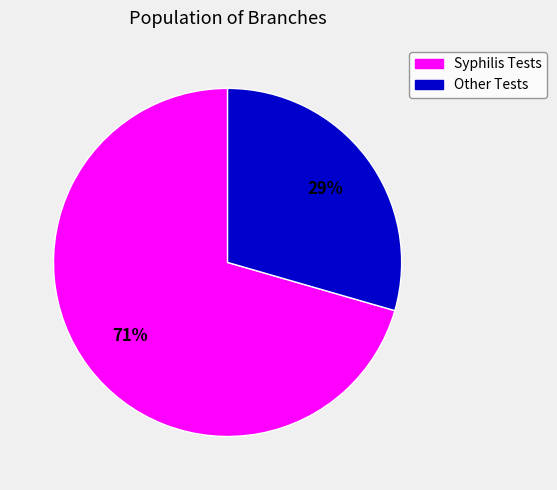

Is there a majority slice in this chart?

Yes